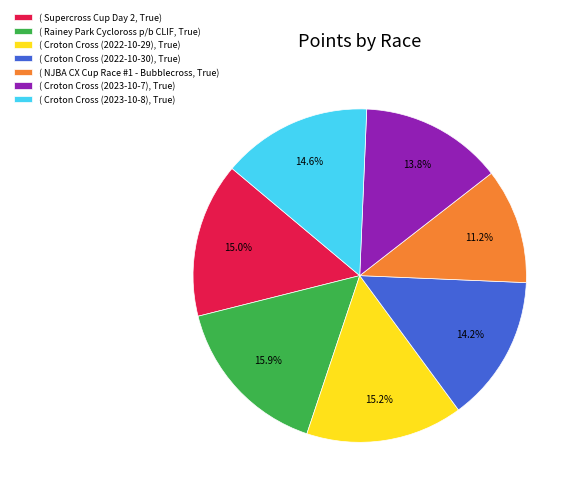

What is the ratio of the value at ( NJBA CX Cup Race #1 - Bubblecross, True) to the value at ( Supercross Cup Day 2, True)?

0.7